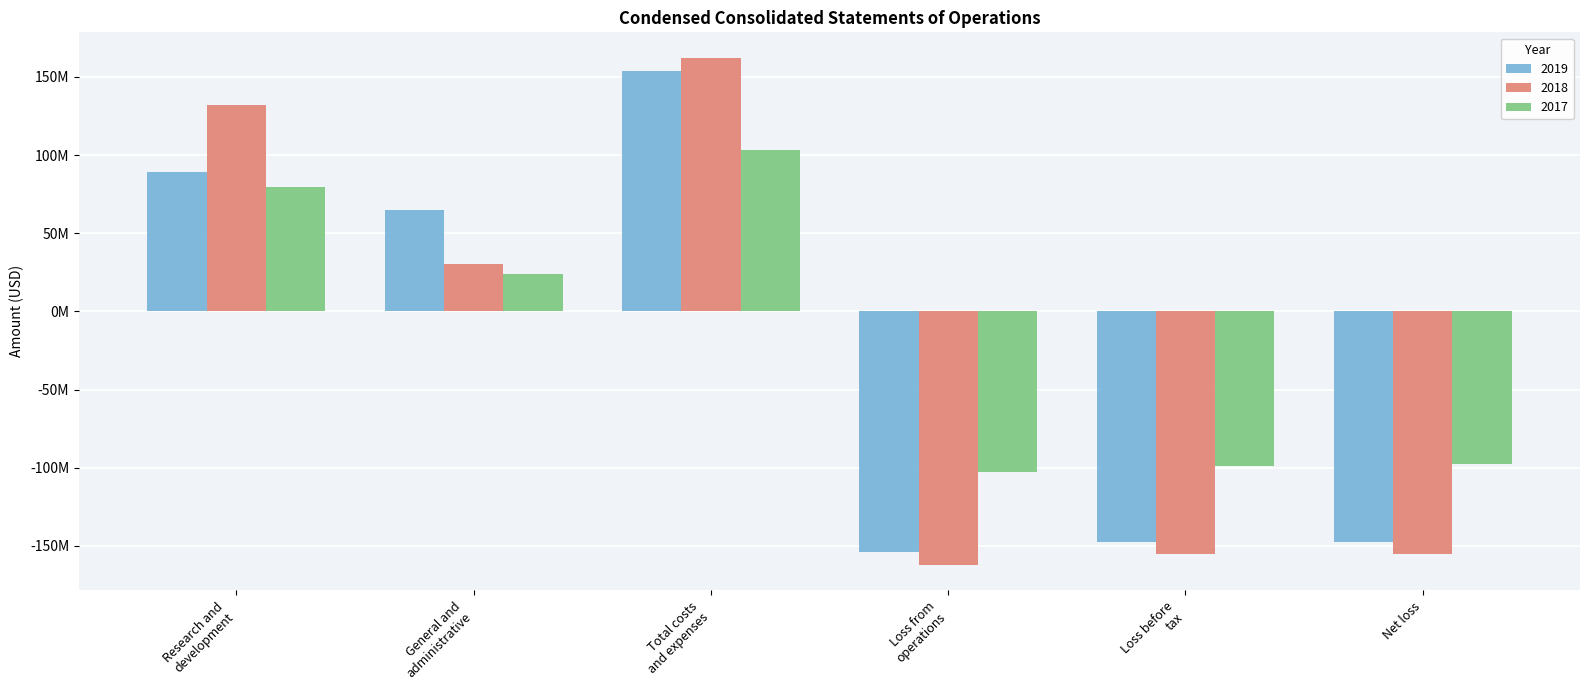

Reading right to left, what are all the values shown in this chart?

2019: Net loss=-147722178	Loss before
tax=-147720578	Loss from
operations=-154011850	Total costs
and expenses=154072463	General and
administrative=64947625	Research and
development=89124838
2018: Net loss=-155127411	Loss before
tax=-155125811	Loss from
operations=-162266768	Total costs
and expenses=162266768	General and
administrative=30099855	Research and
development=132166913
2017: Net loss=-97773414	Loss before
tax=-98834265	Loss from
operations=-102840129	Total costs
and expenses=103085966	General and
administrative=23666957	Research and
development=79419009